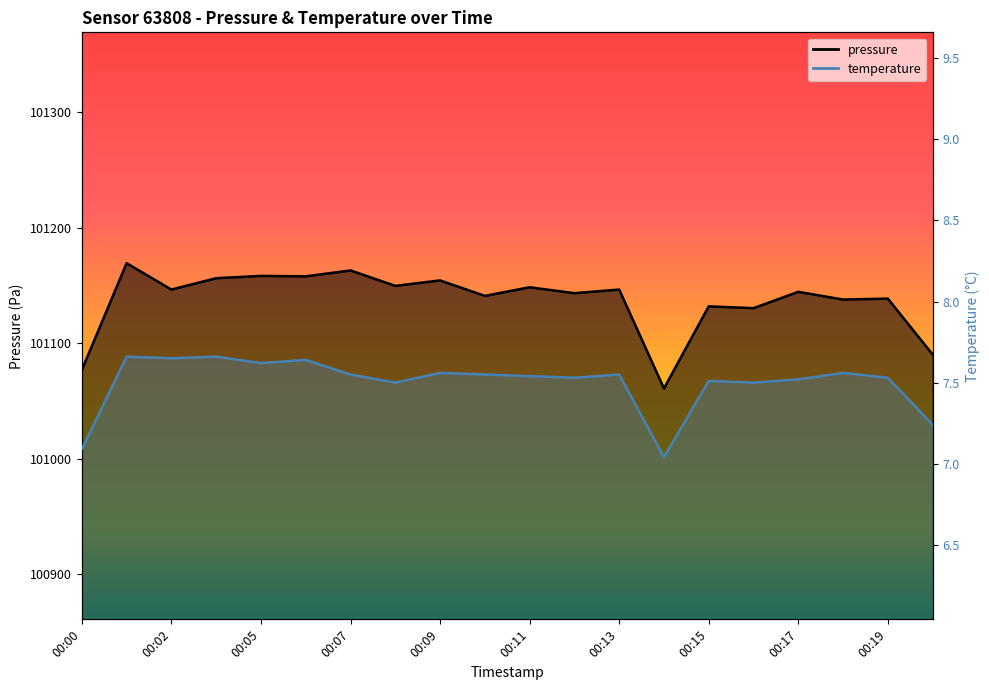

What is the total value across all series at 00:20?

101097.5